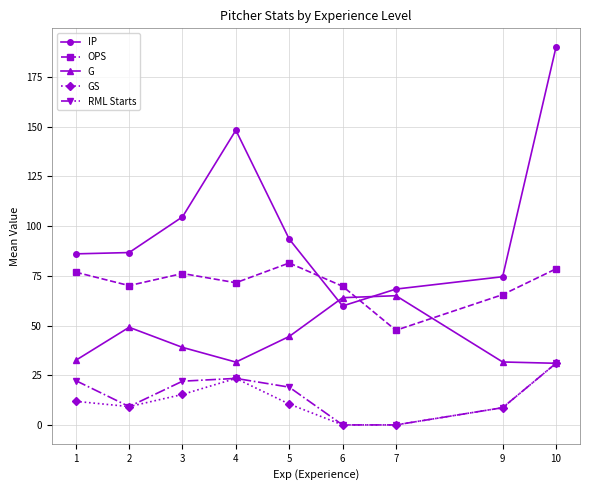

How many values in the G series are below 39?

4